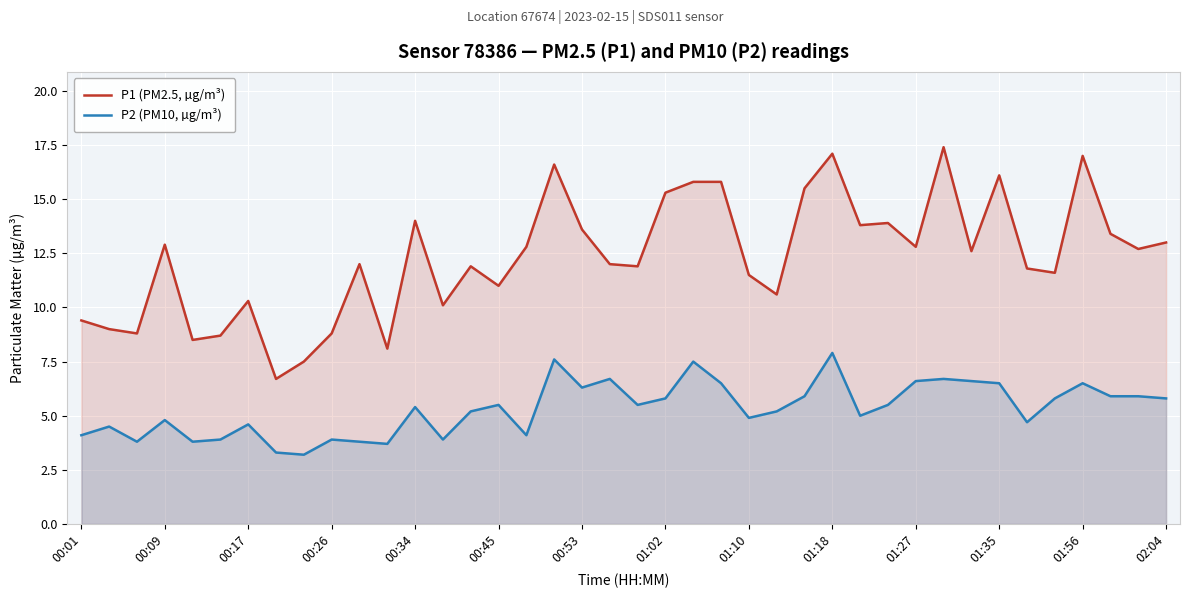

True or false: P1 (PM2.5, µg/m³) and P2 (PM10, µg/m³) cross at least once.

False